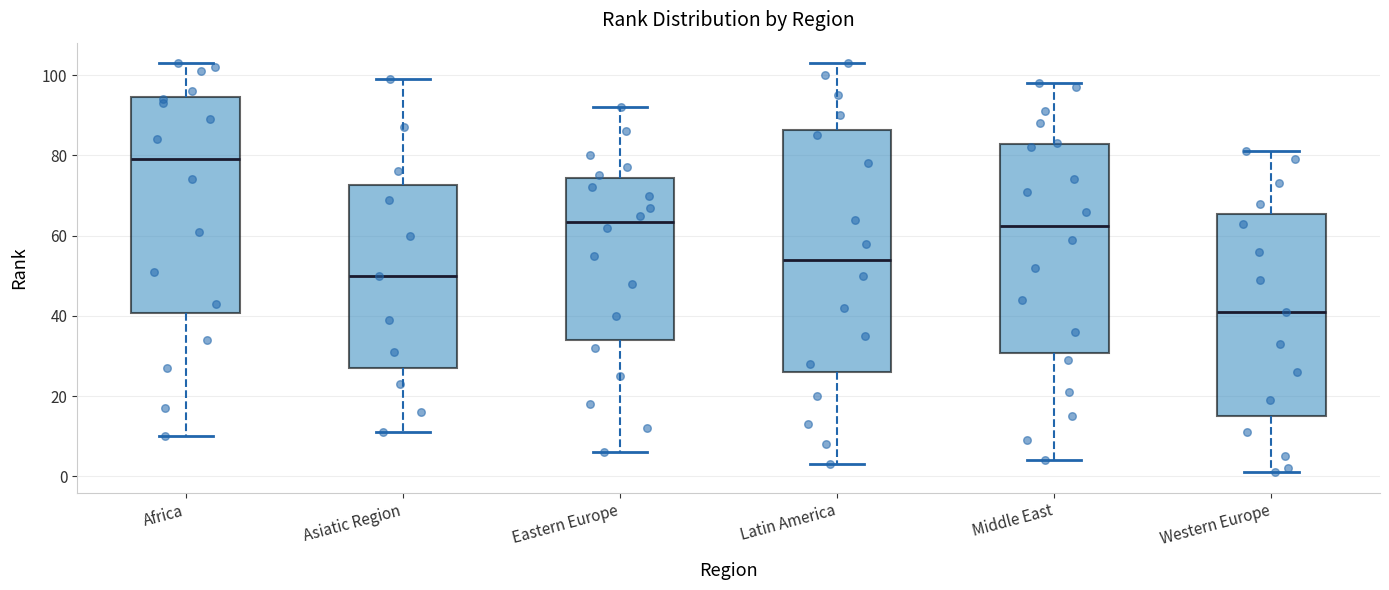

Reading left to right, transcribe this box plot: for each box, give where its median line is, the range the box spans, and where its two whiskers end, as read against the y-axis. The values are not printed on the chart, so give them approximately, as read against the axis.

Africa: median 80, box 40 to 94, whiskers 10 to 104
Asiatic Region: median 50, box 28 to 72, whiskers 12 to 100
Eastern Europe: median 64, box 34 to 74, whiskers 6 to 92
Latin America: median 54, box 26 to 86, whiskers 4 to 104
Middle East: median 62, box 30 to 82, whiskers 4 to 98
Western Europe: median 42, box 16 to 66, whiskers 2 to 82